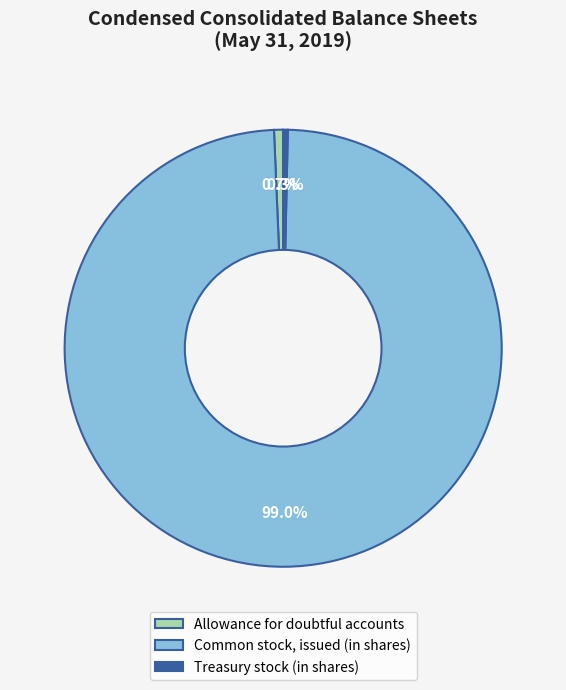

What is the ratio of the value at Common stock, issued (in shares) to the value at Treasury stock (in shares)?

291.6